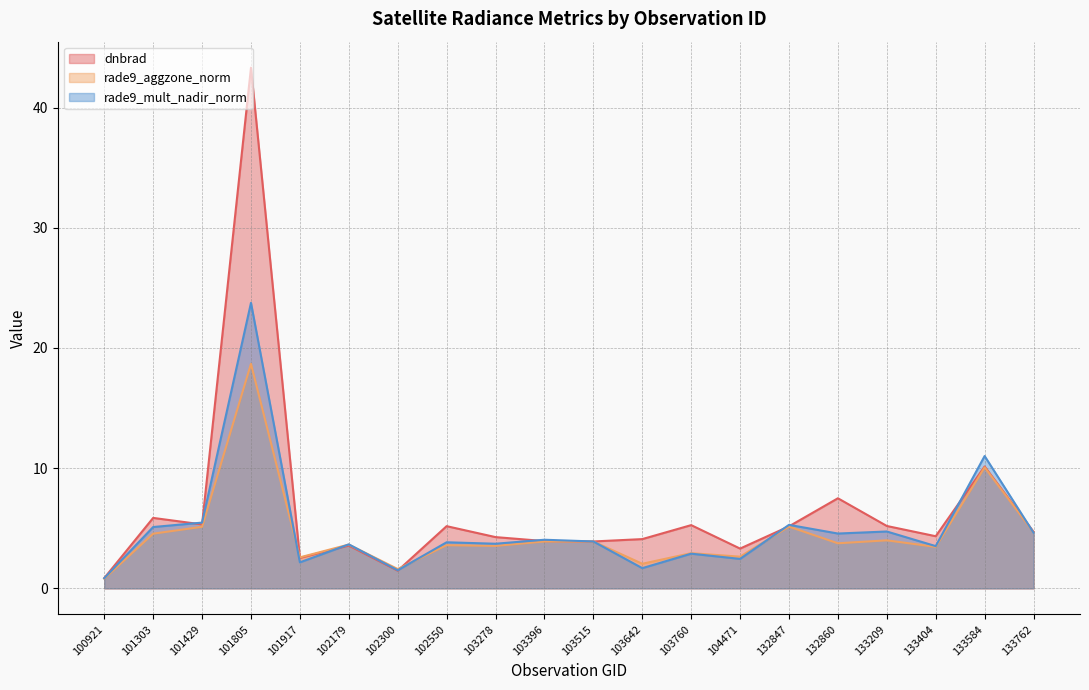

Read the rade9_aggzone_norm value at 133209.

4.0